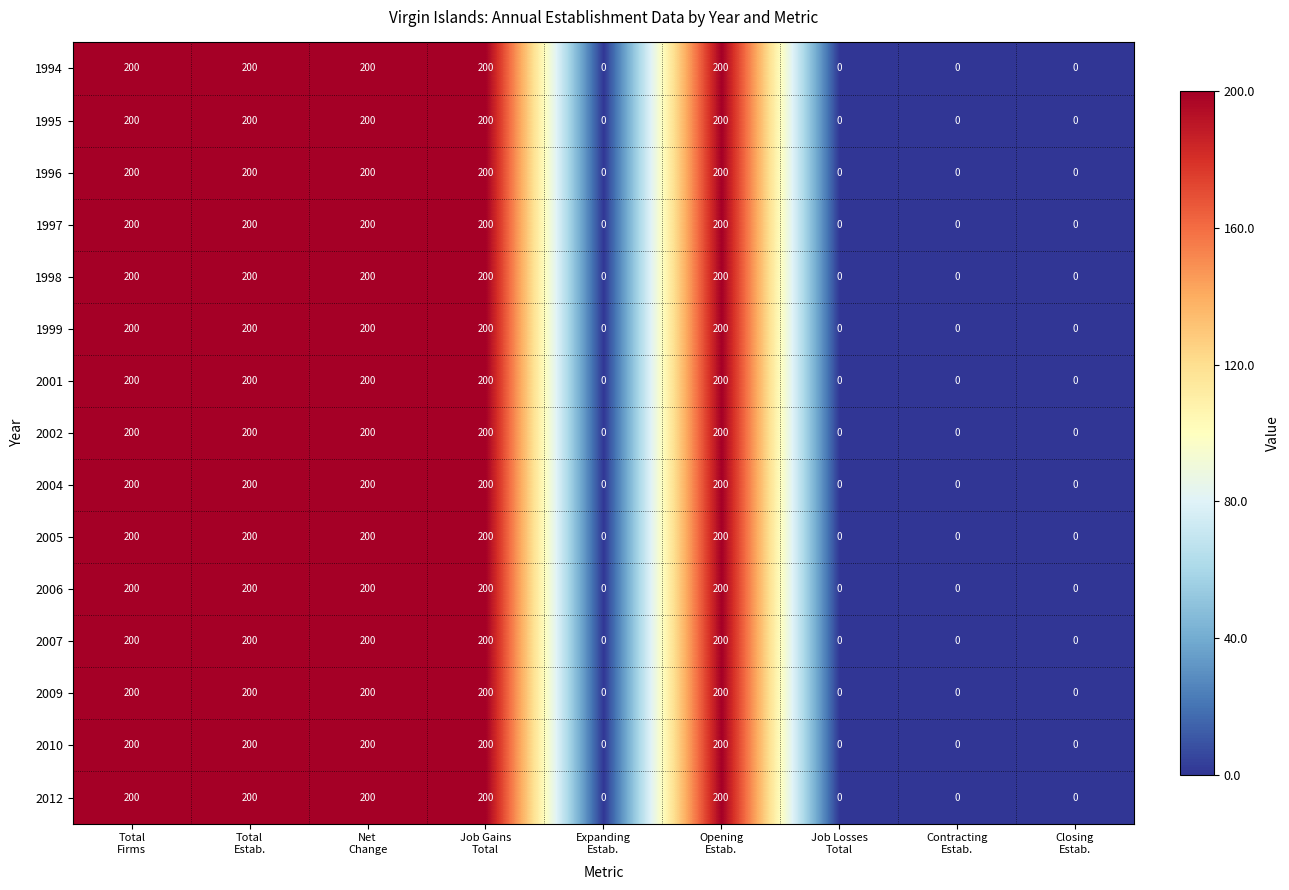

How many values in 2001 are above zero?

5